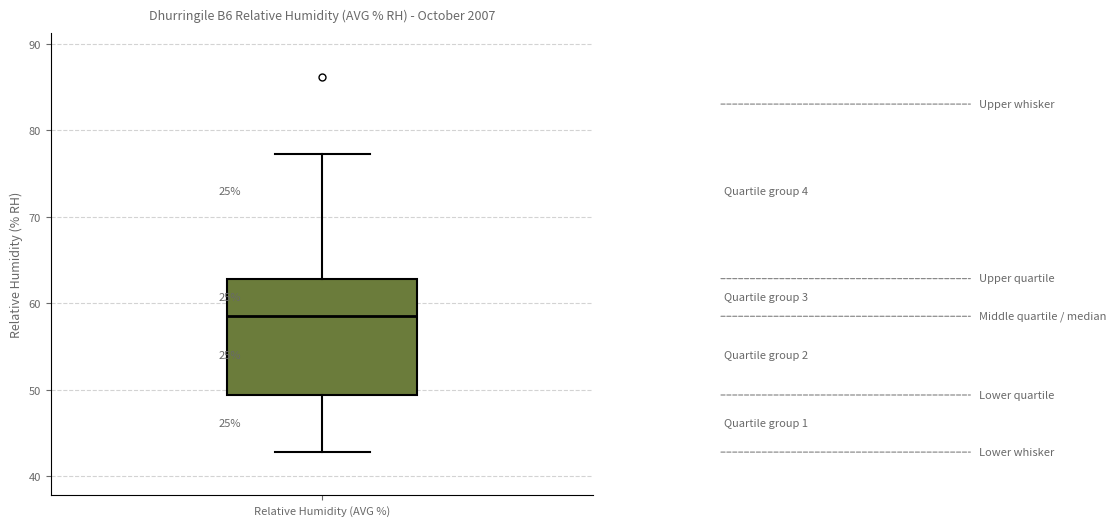

Where does the lower whisker of the box for Relative Humidity (AVG %) end on the y-axis? The values are not printed on the chart, so give them approximately, as read against the axis.

43